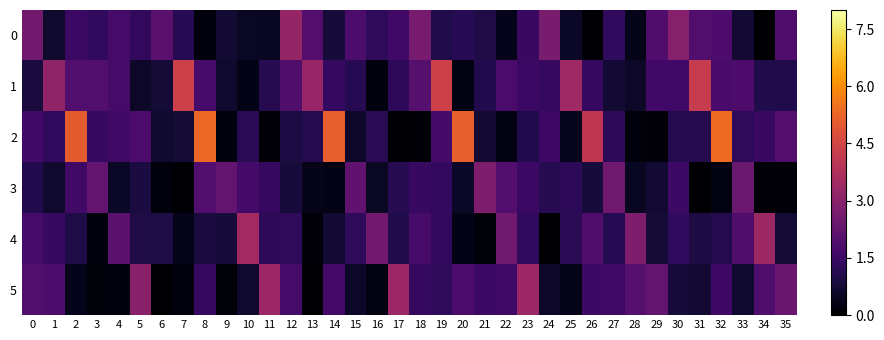

Reading left to right, transcribe all the data shown in this chart.

0: 0=2.6	1=0.7	2=1.5	3=1.3	4=1.7	5=1.3	6=2.1	7=1.1	8=0.2	9=0.7	10=0.5	11=0.5	12=3.2	13=1.9	14=0.8	15=1.8	16=1.3	17=1.6	18=2.6	19=1.0	20=1.2	21=1.0	22=0.4	23=1.4	24=2.7	25=0.6	26=0.0	27=1.3	28=0.4	29=1.9	30=2.9	31=1.9	32=1.8	33=0.7	34=0.0	35=1.9
1: 0=0.9	1=3.1	2=1.9	3=1.9	4=1.7	5=0.6	6=0.8	7=4.4	8=1.7	9=0.6	10=0.3	11=1.1	12=1.9	13=3.3	14=1.4	15=1.1	16=0.2	17=1.2	18=2.0	19=4.4	20=0.3	21=1.0	22=1.8	23=1.5	24=1.4	25=3.4	26=1.4	27=0.7	28=0.6	29=1.6	30=1.6	31=4.2	32=1.7	33=1.8	34=1.0	35=1.0
2: 0=1.6	1=1.3	2=5.1	3=1.4	4=1.6	5=1.8	6=0.7	7=0.8	8=5.3	9=0.2	10=1.2	11=0.1	12=0.9	13=1.1	14=5.1	15=0.6	16=1.2	17=0.1	18=0.1	19=1.6	20=5.1	21=0.7	22=0.3	23=1.0	24=1.5	25=0.4	26=4.0	27=1.2	28=0.2	29=0.1	30=1.1	31=1.1	32=5.4	33=1.3	34=1.5	35=2.0
3: 0=1.0	1=0.6	2=1.6	3=2.2	4=0.5	5=0.9	6=0.2	7=0.1	8=1.9	9=2.3	10=1.7	11=1.4	12=0.8	13=0.3	14=0.3	15=2.2	16=0.5	17=1.1	18=1.4	19=1.3	20=0.6	21=2.8	22=1.9	23=1.5	24=1.1	25=1.2	26=0.8	27=2.5	28=0.5	29=0.7	30=1.5	31=0.0	32=0.2	33=2.4	34=0.1	35=0.1
4: 0=1.7	1=1.4	2=0.9	3=0.2	4=2.1	5=1.0	6=0.9	7=0.3	8=0.9	9=0.8	10=3.5	11=1.2	12=1.3	13=0.1	14=0.7	15=1.3	16=2.6	17=1.0	18=1.7	19=1.3	20=0.3	21=0.1	22=2.5	23=1.3	24=0.1	25=1.2	26=1.9	27=1.2	28=2.8	29=0.8	30=1.3	31=0.9	32=1.1	33=1.9	34=3.4	35=0.8
5: 0=1.9	1=1.8	2=0.4	3=0.1	4=0.2	5=3.0	6=0.0	7=0.2	8=1.4	9=0.1	10=0.6	11=3.3	12=1.7	13=0.0	14=1.6	15=0.6	16=0.2	17=3.3	18=1.4	19=1.3	20=1.8	21=1.5	22=1.6	23=3.3	24=0.6	25=0.4	26=1.5	27=1.6	28=2.0	29=2.2	30=0.8	31=0.7	32=1.6	33=0.7	34=1.9	35=2.4